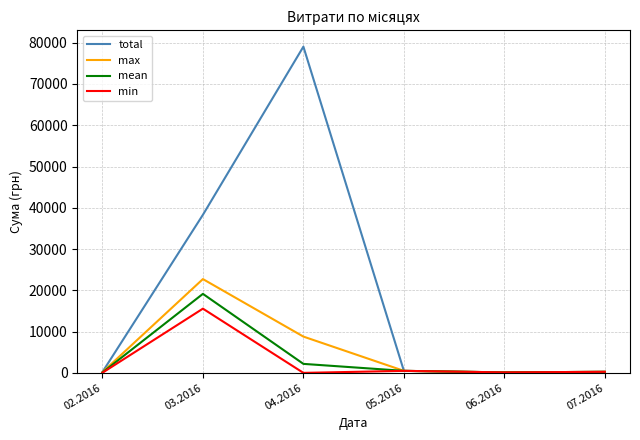

Is this an area chart (filled region under the line)?

No